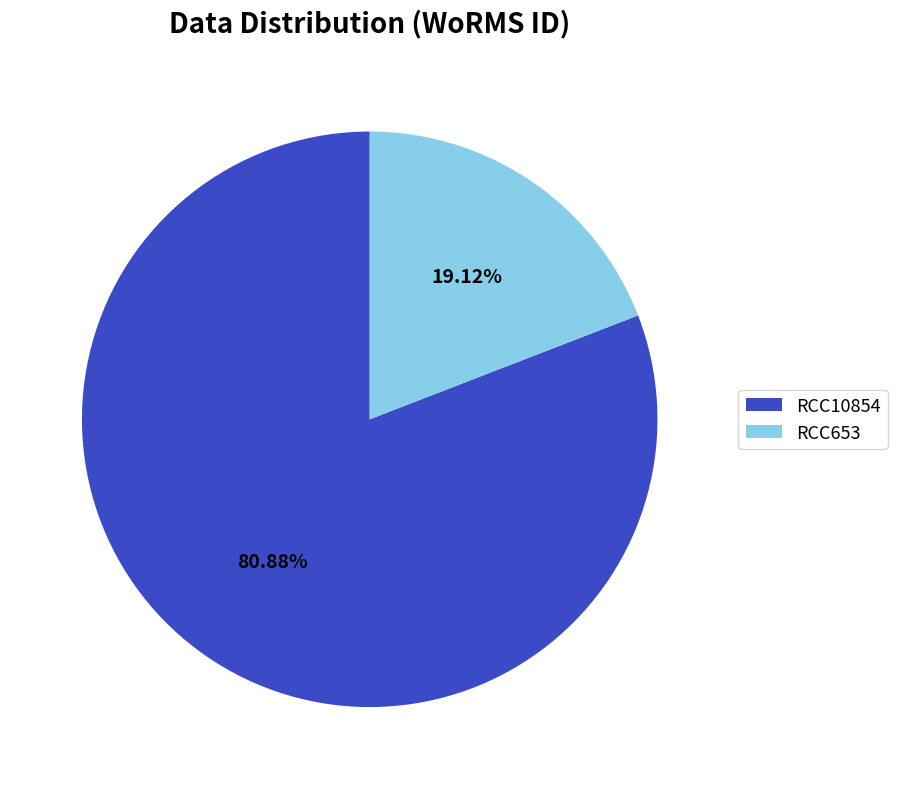

What is the largest slice in the pie chart?

RCC10854